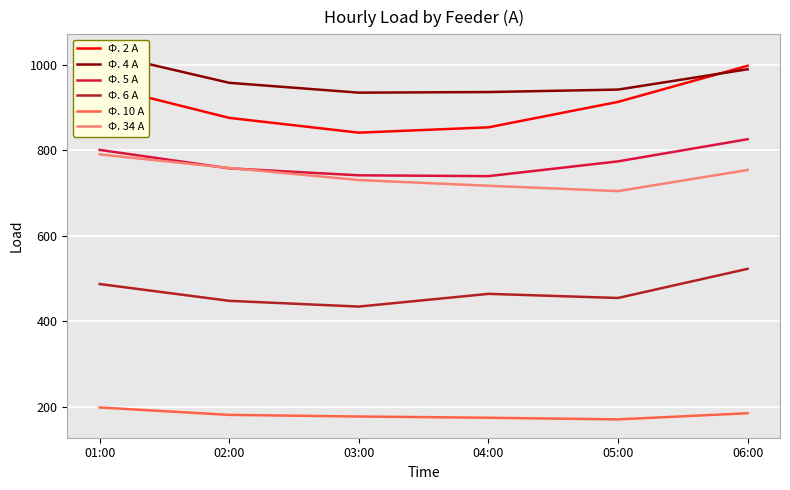

What is the average value of the Ф. 5 А series?

773.0